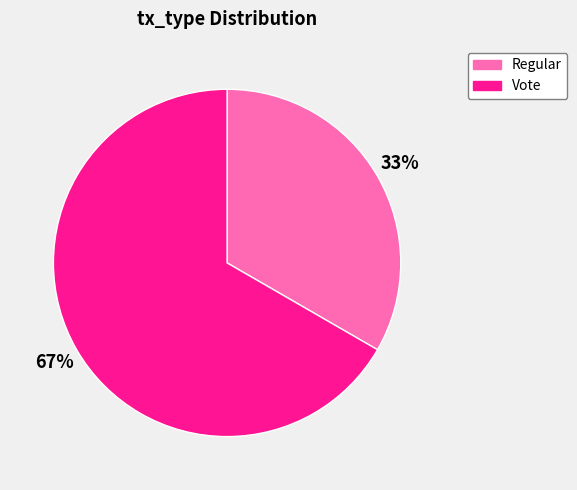

Approximately how many times larger is the value at Vote compared to Regular?

2.0